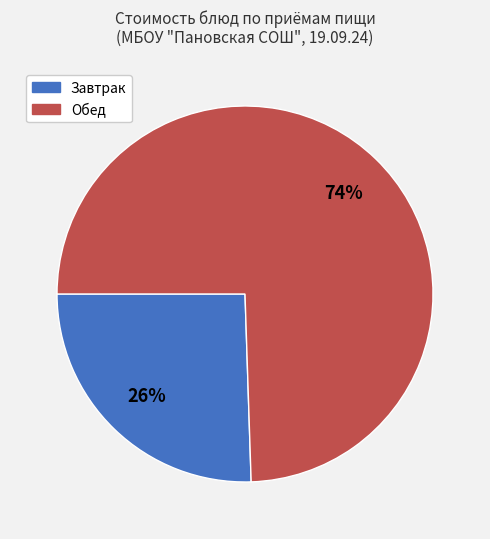

What is the smallest slice in the pie chart?

Завтрак